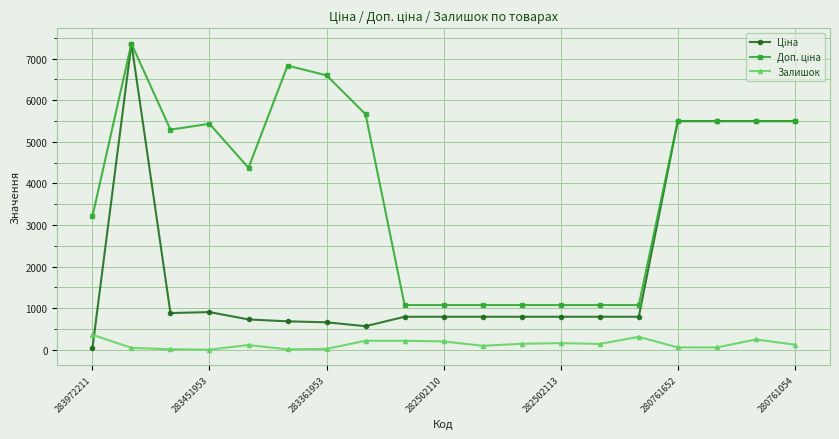

What is the highest value of the Залишок series?

360.0